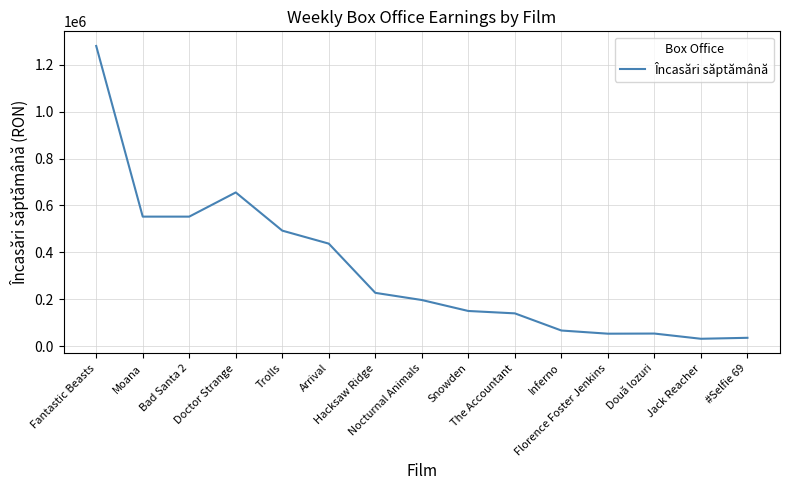

True or false: the data shows 31335.5 at Jack Reacher.

True